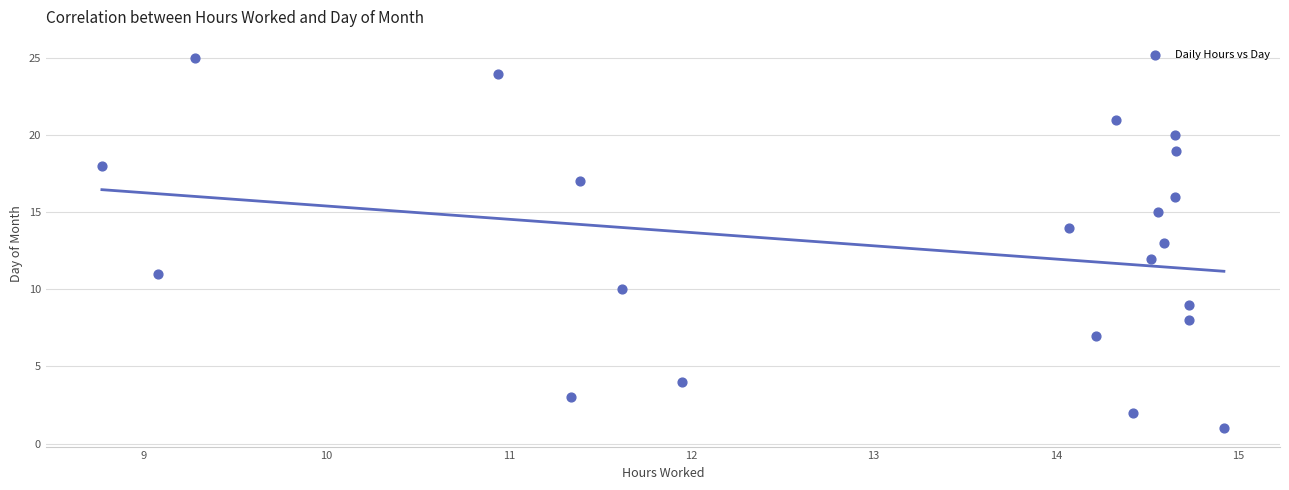

What is the range of Y values (max minus min)?

24